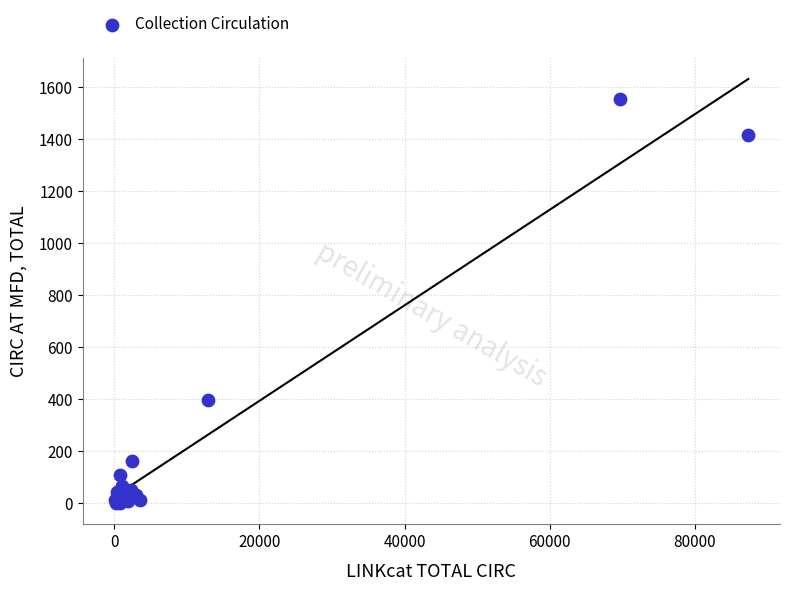

What Y value in the scatter plot is closest to 779?

397